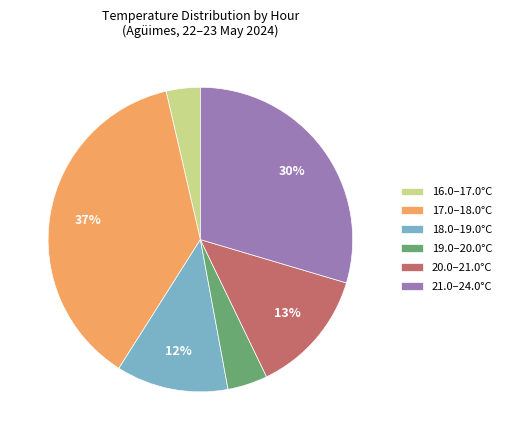

To the nearest percent, what portion does 18.0–19.0°C represent?

12%